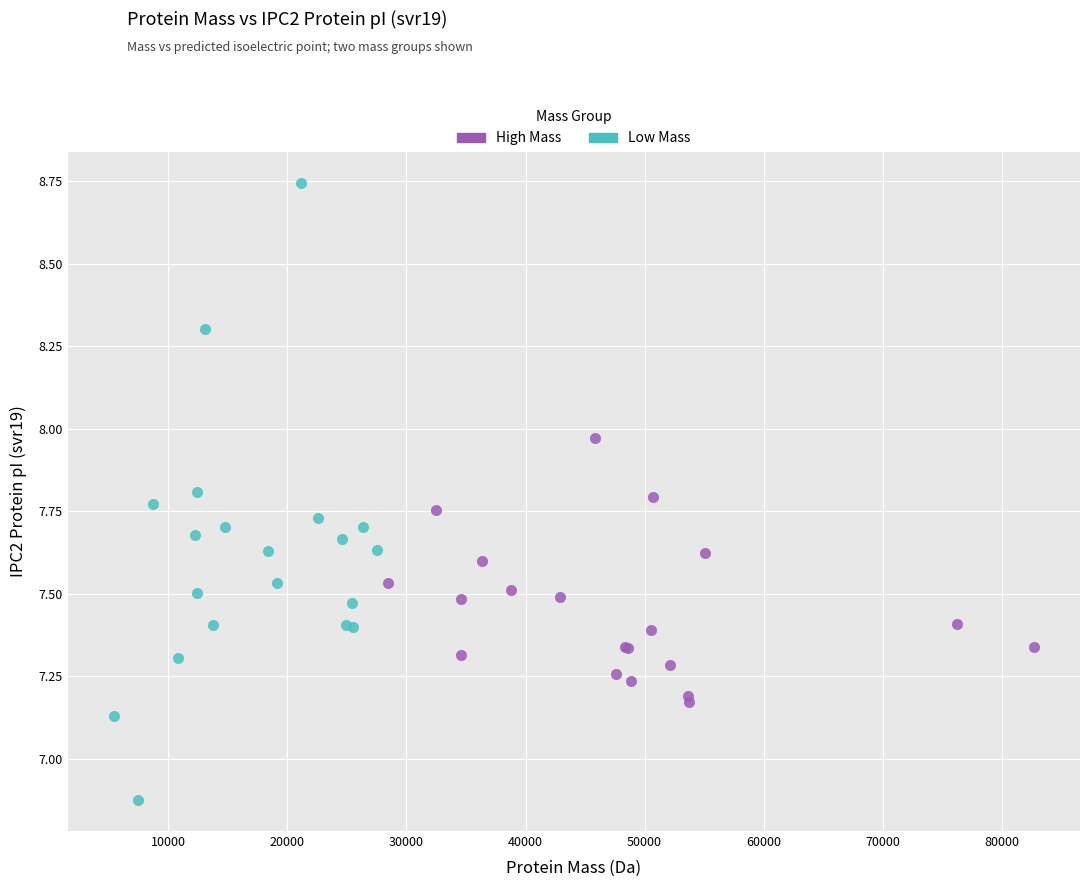

Which series has the widest spread of Y values?

Low Mass